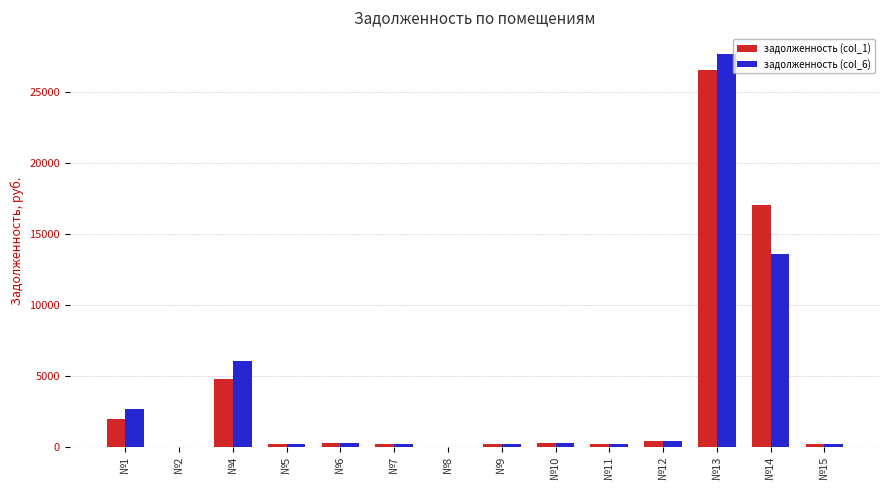

What is the total value across all series at №12?

783.7